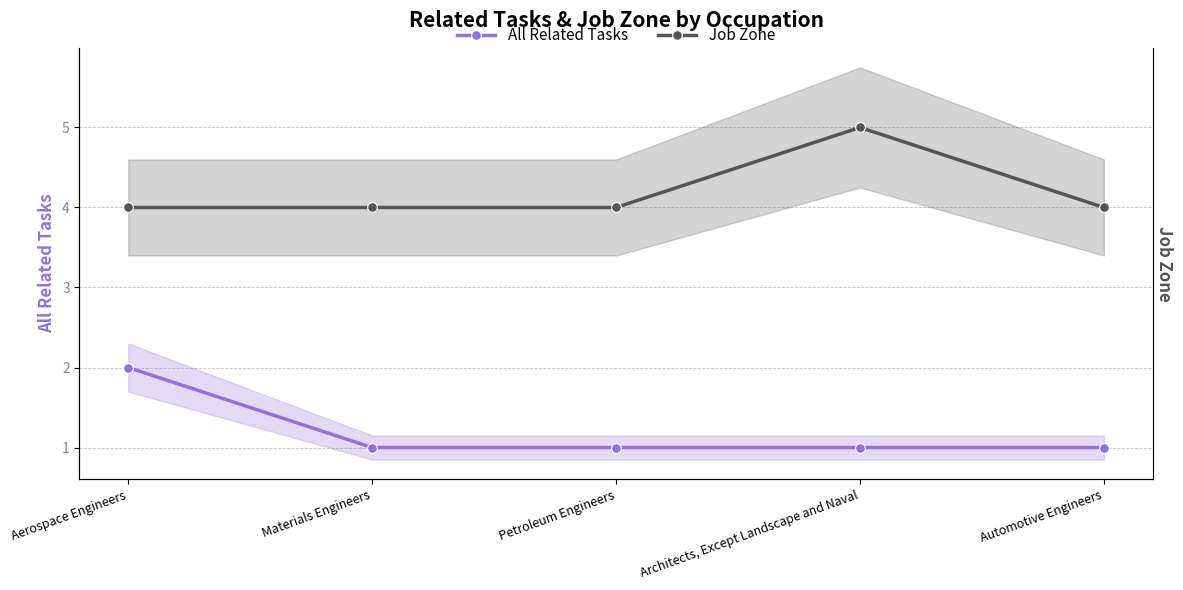

True or false: Job Zone and All Related Tasks cross at least once.

False